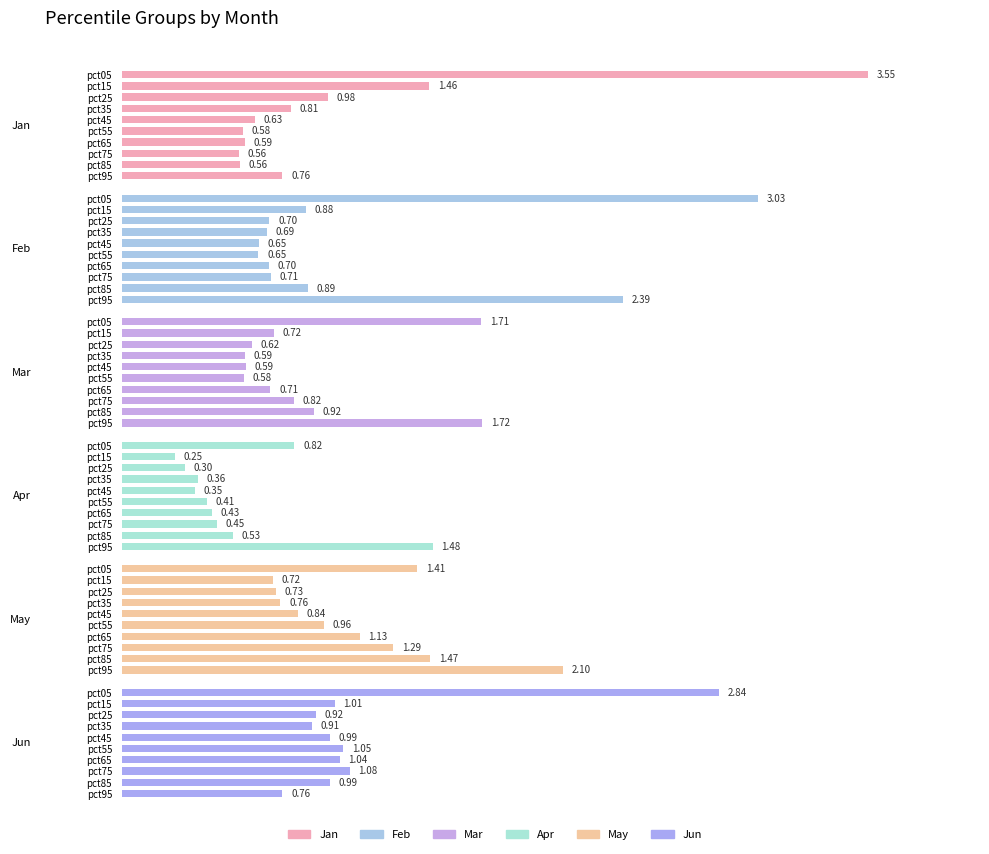

What is the sum of the Jan values at pct65 and pct55?

1.2